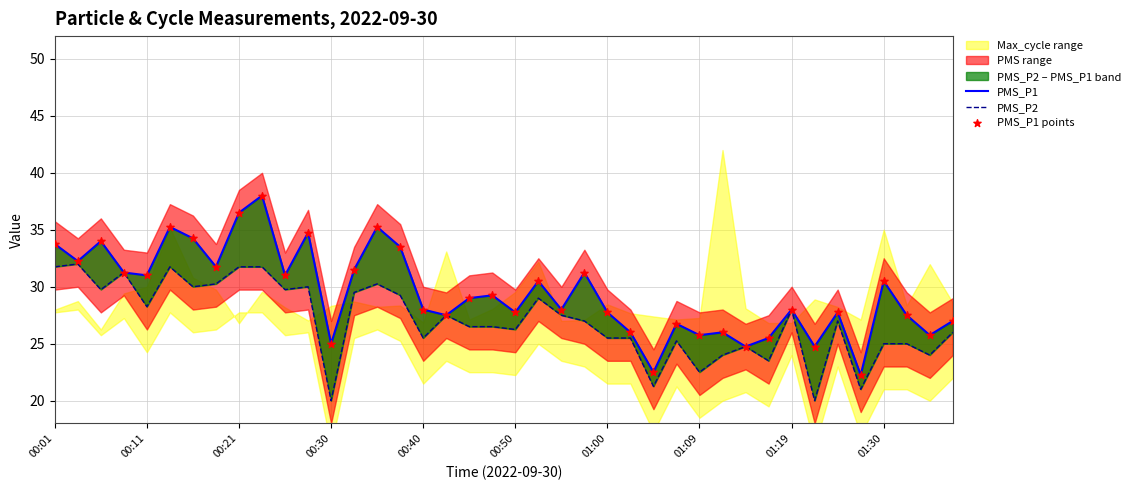

Which series reaches the minimum Y coordinate?

PMS_P2